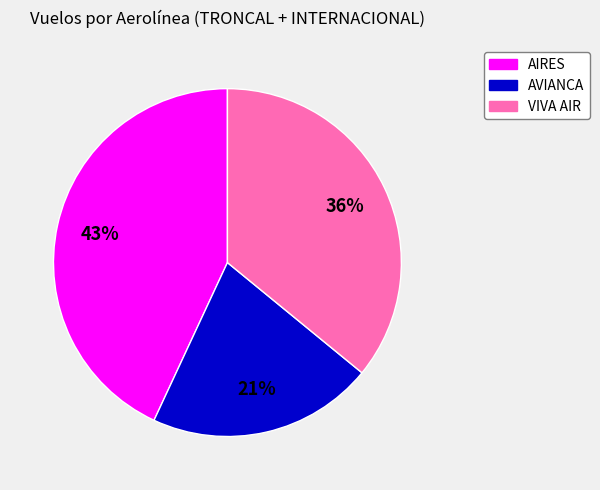

How many segments does this pie chart have?

3